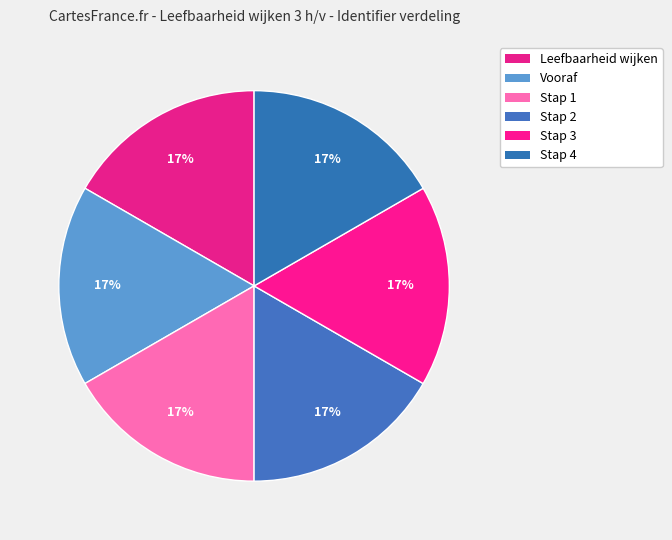

Is it true that Stap 2 is 9% of the pie?

False